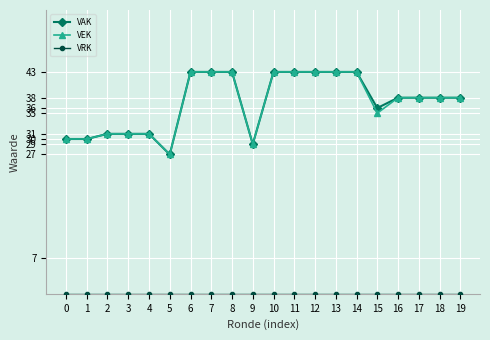

What value does the VAK series have at 15?

36